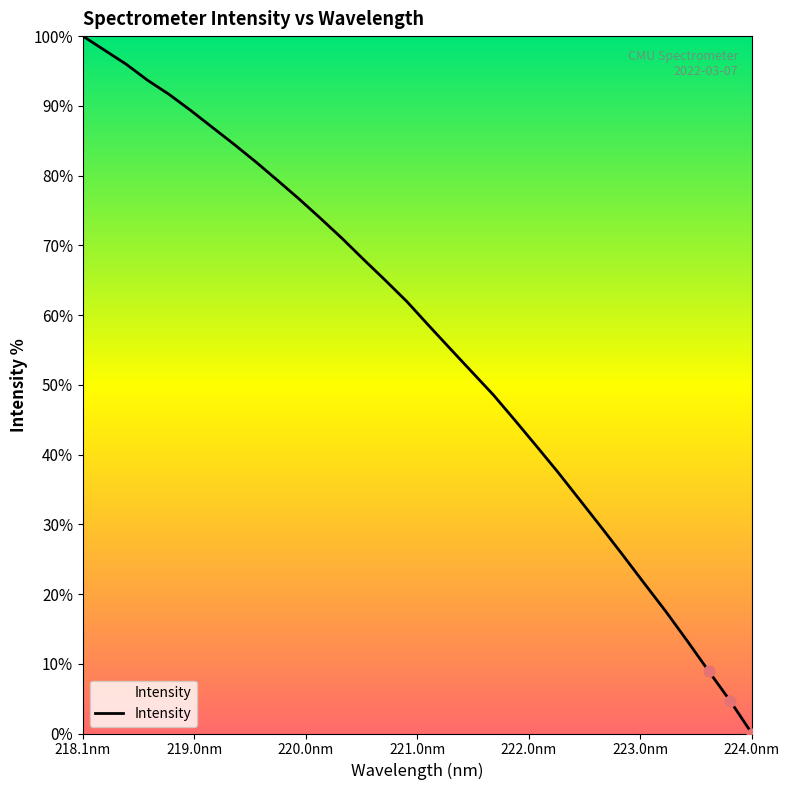

What is the difference between the maximum and minimum values?

100.0